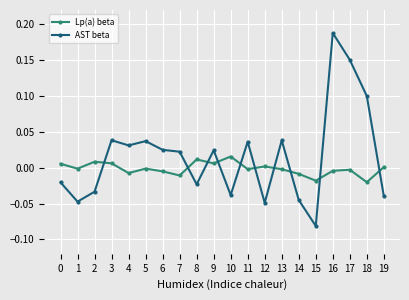

Between which two adjacent categories do AST beta and Lp(a) beta first intersect?

2 and 3